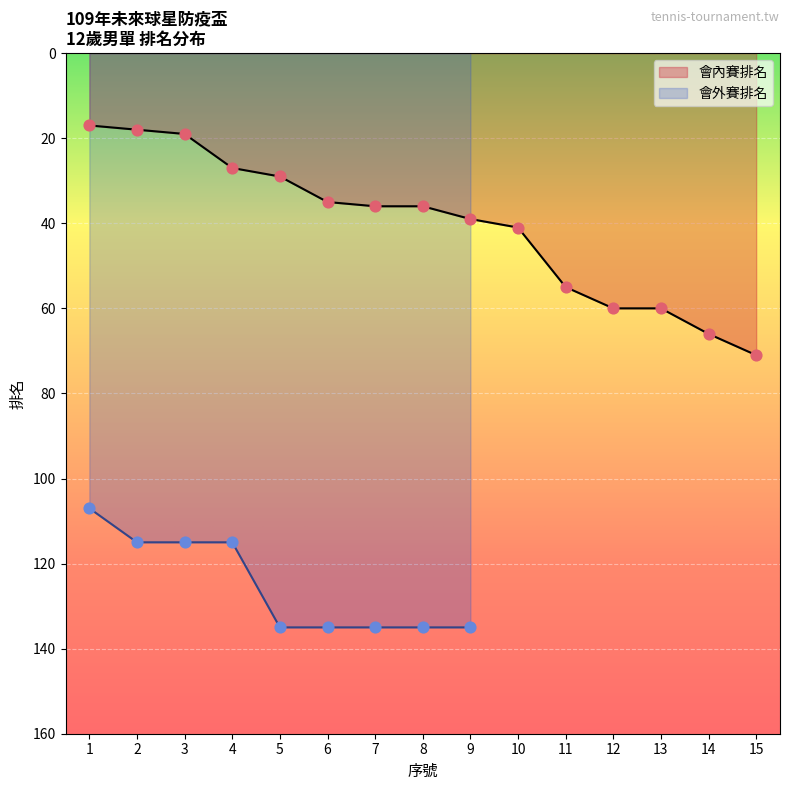

Between 8 and 6, which is larger?

8